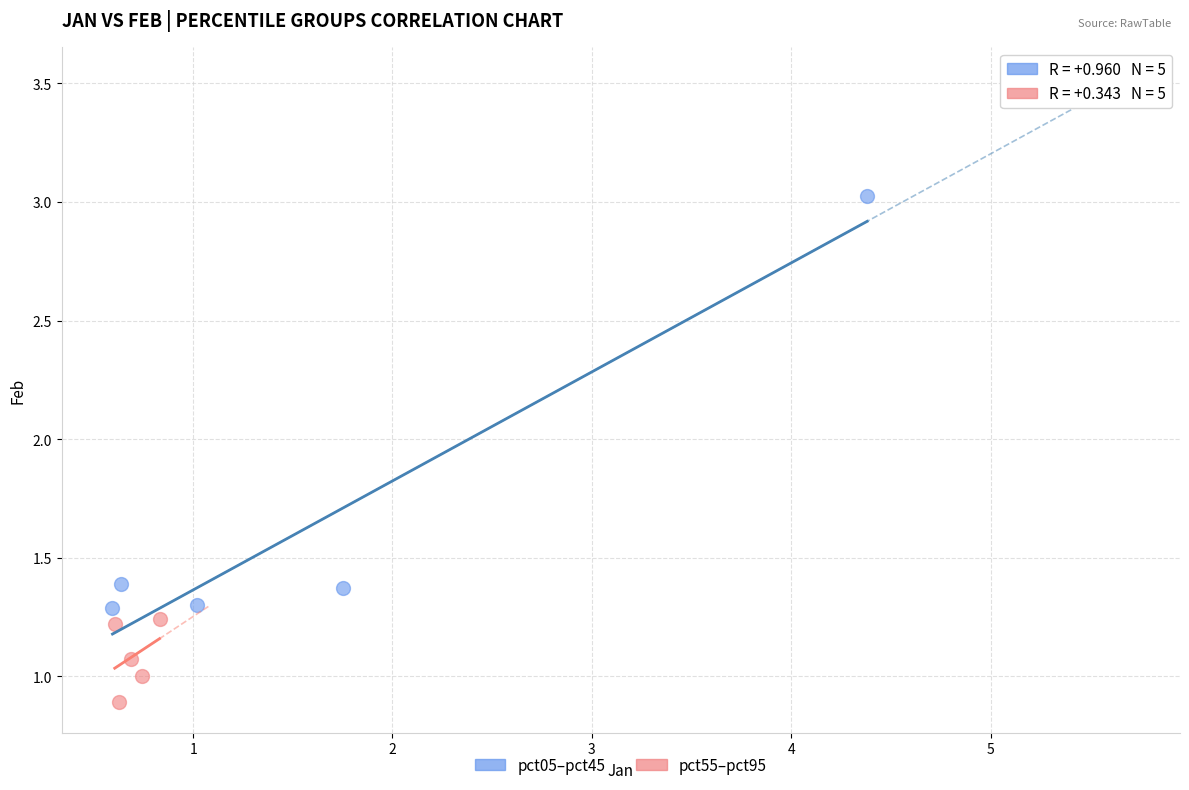

Which series has the largest Y range (max minus min)?

pct05–pct45